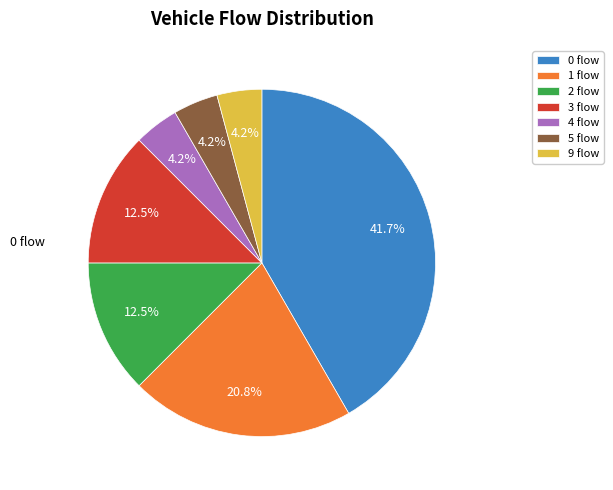

To the nearest percent, what is the difference between the largest and smallest slice percentages?

37%